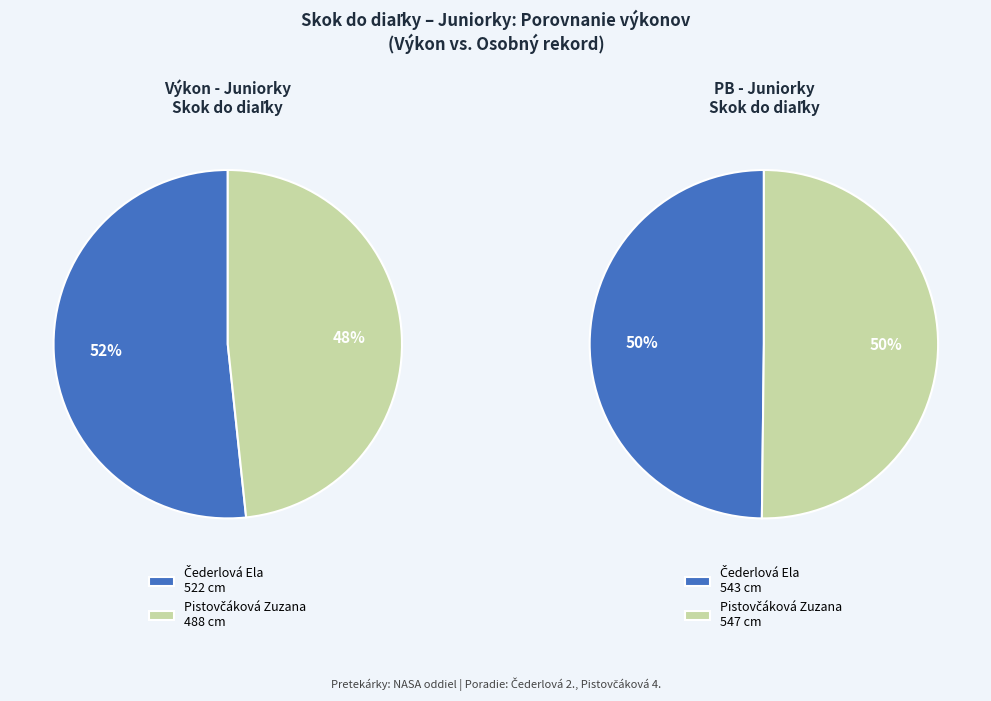

Count the number of slices in the pie.

2